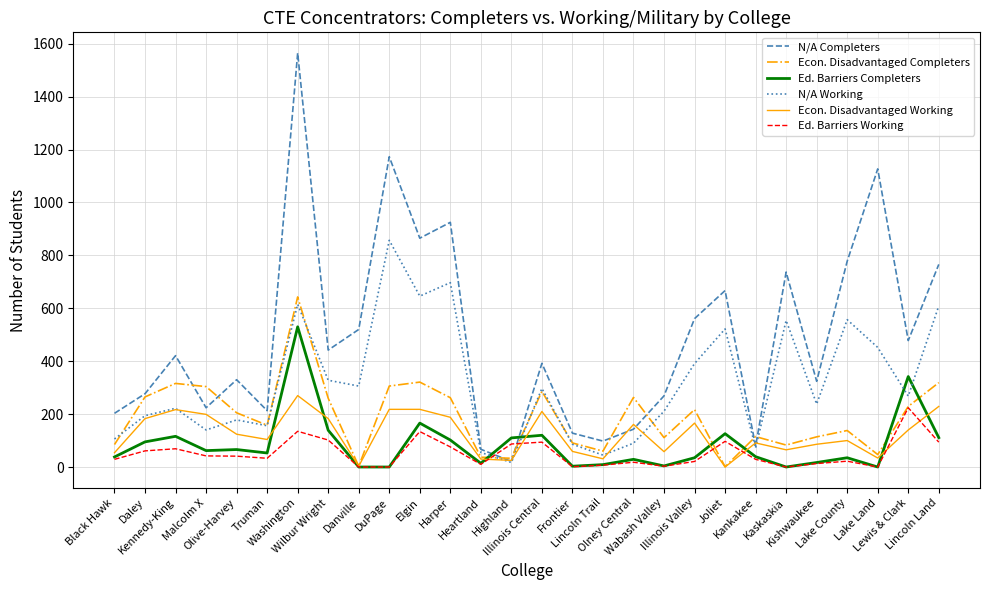

Where does the Ed. Barriers Working series first go above 33?

Daley